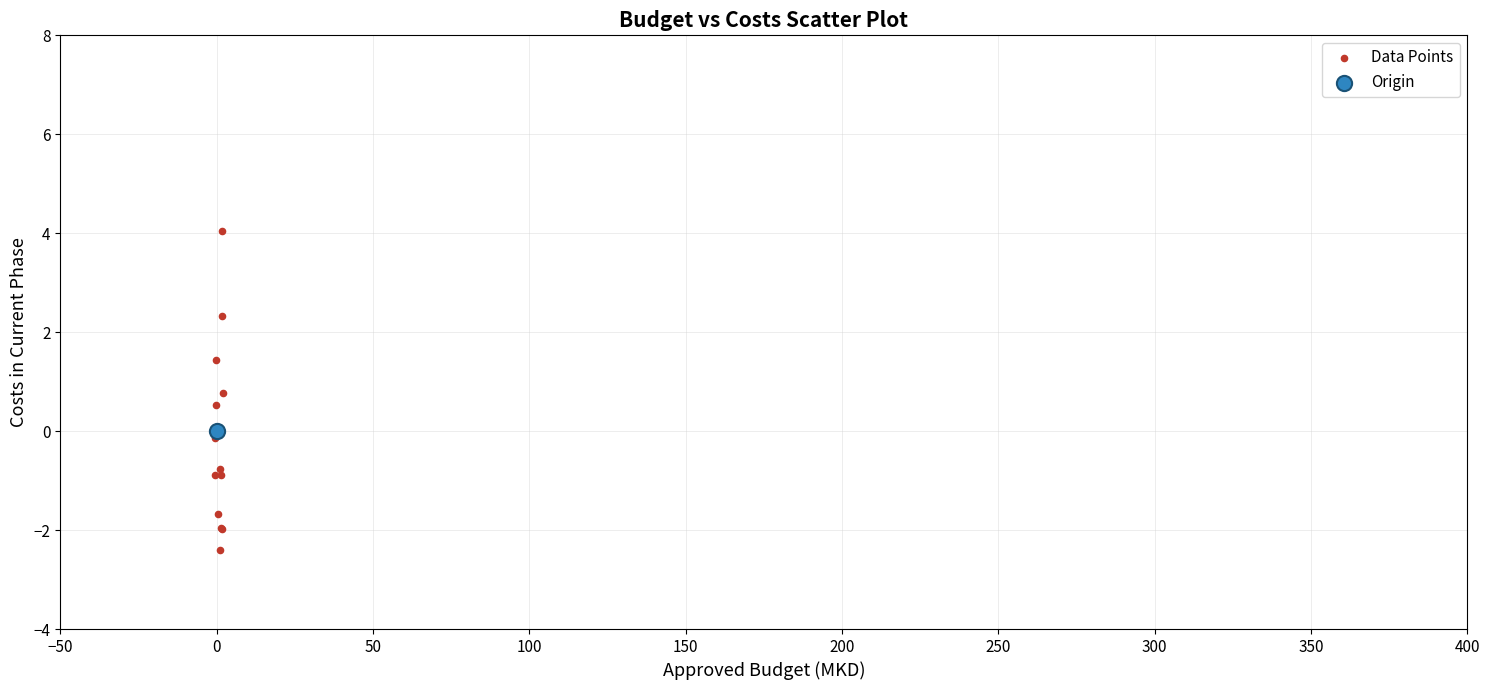

What are all the series names shown in the legend?

Data Points, Origin